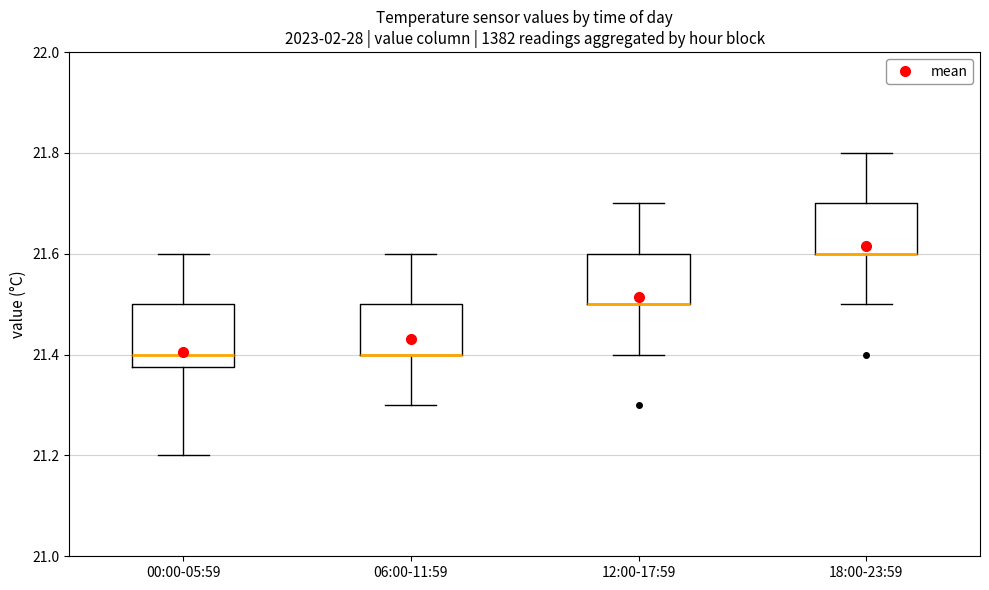

Comparing the boxes themselves (not the whiskers), which one is the tallest?

00:00-05:59